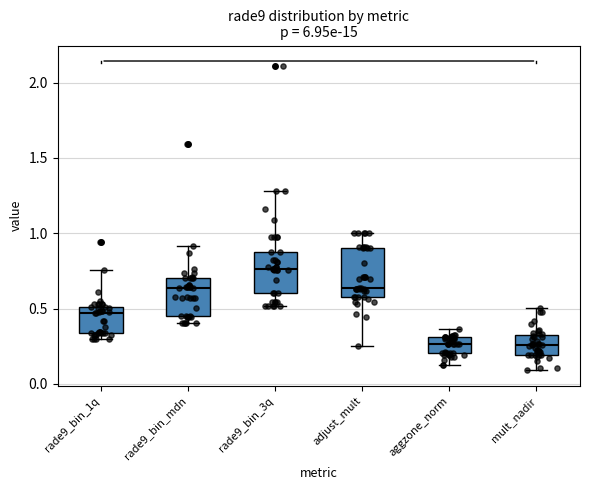

Where does the upper whisker of the box for mult_nadir end on the y-axis? The values are not printed on the chart, so give them approximately, as read against the axis.

0.50